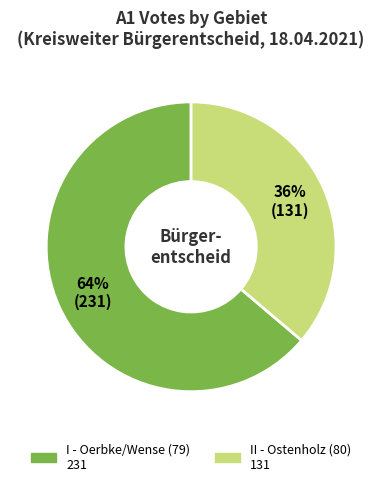

Is there any slice that represents more than half of the pie?

Yes